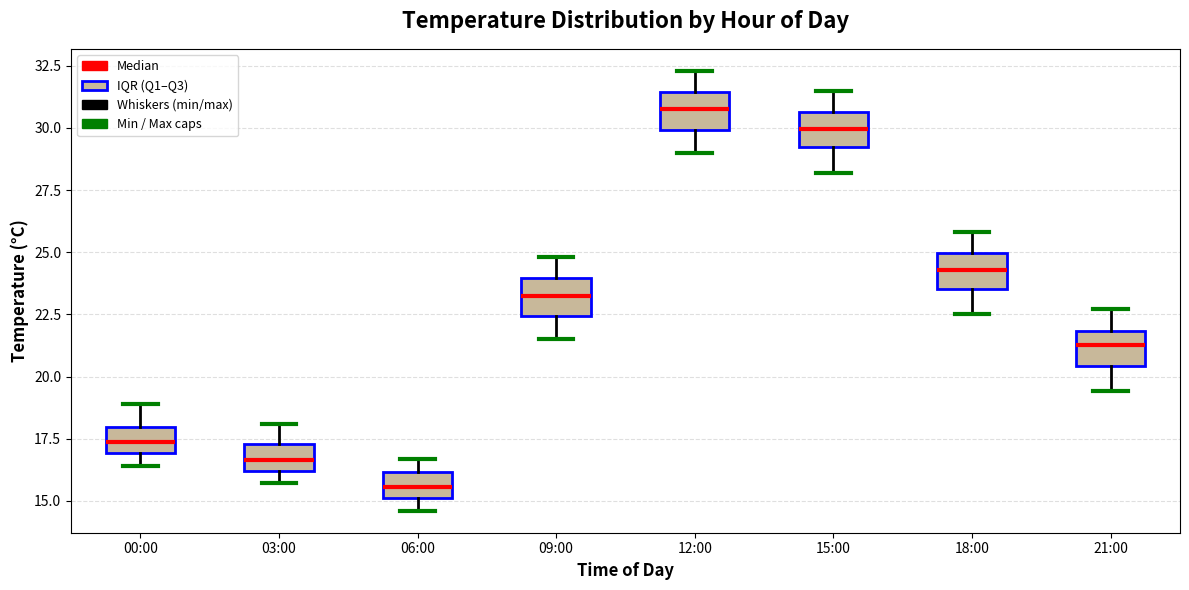

Which box has the highest median line?

12:00